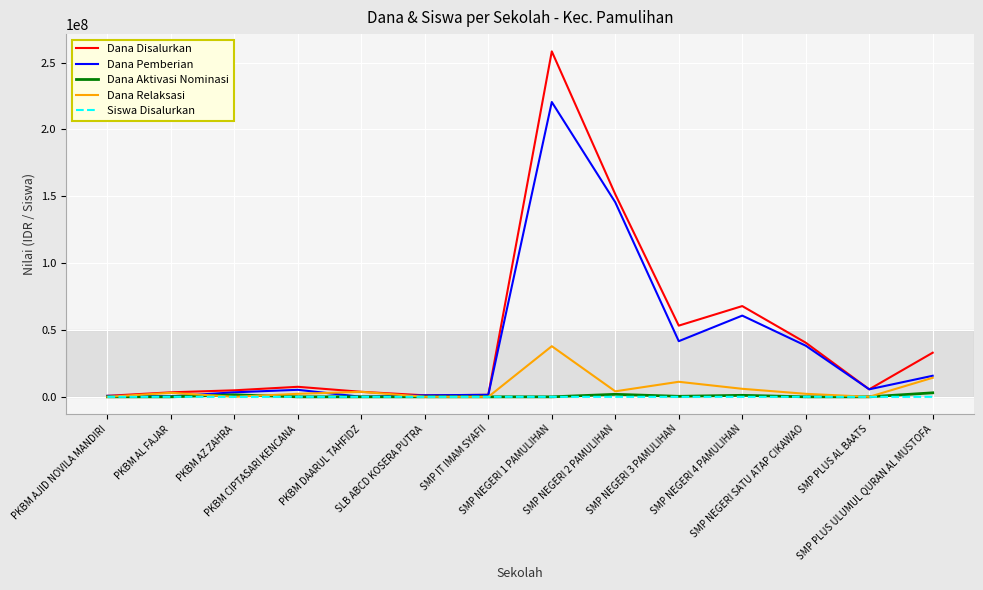

Which series has the largest range (max minus min)?

Dana Disalurkan